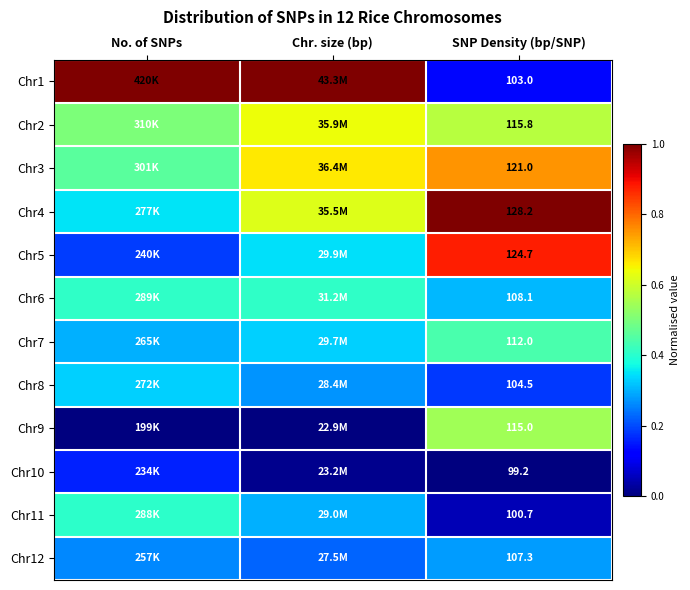

Which has a higher value, No. of SNPs or SNP Density (bp/SNP)?

No. of SNPs